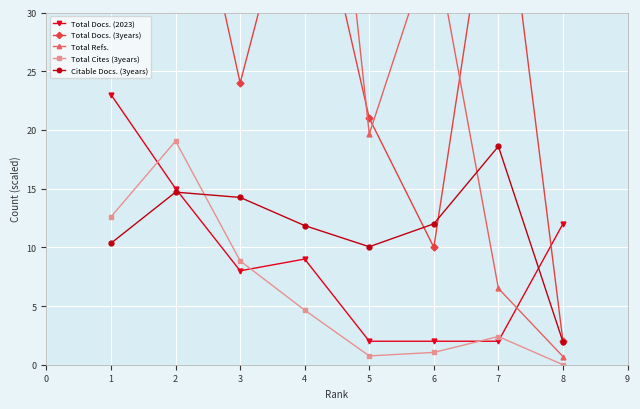

What is the value of the Total Docs. (2023) point at the 7th from the left?

2.0